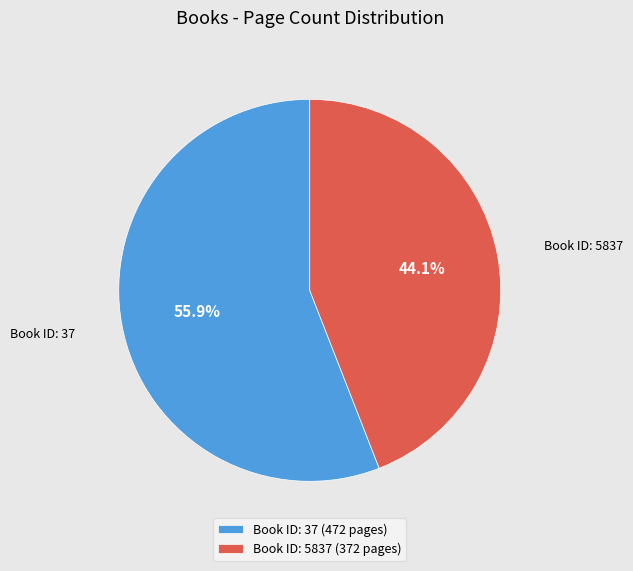

Is there any slice that represents more than half of the pie?

Yes